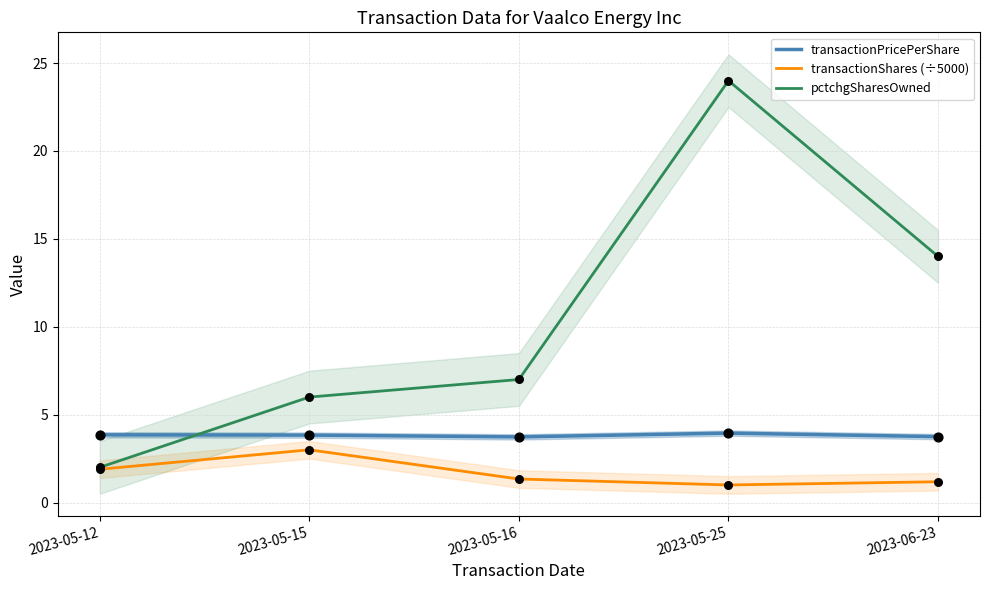

Which series contains the highest Y value?

pctchgSharesOwned